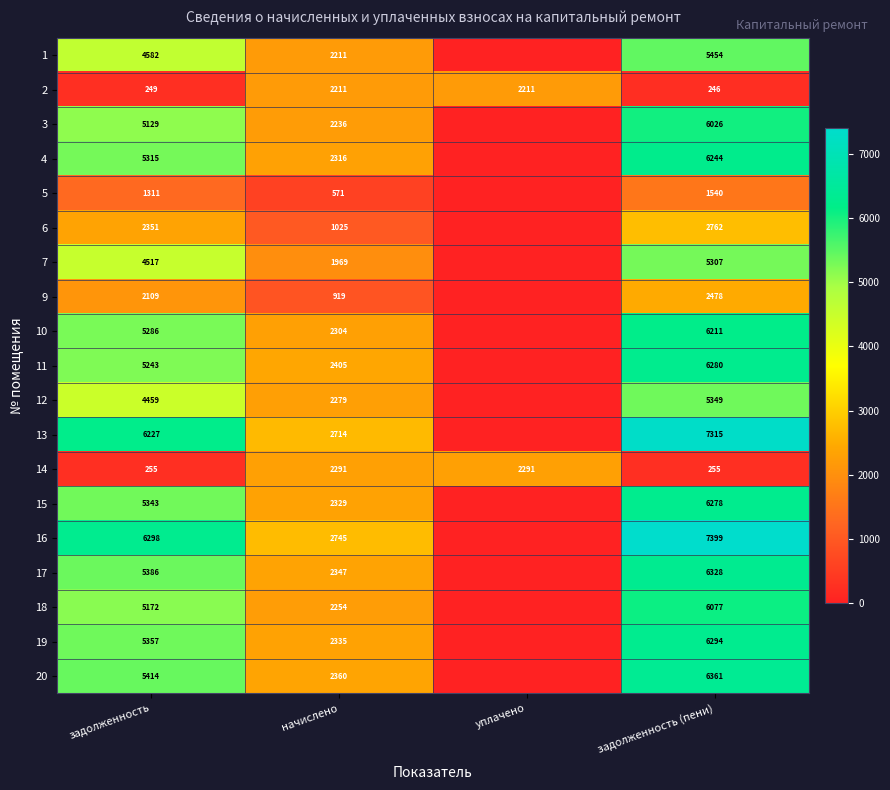

At which category is the sum across all series the highest?

задолженность (пени)